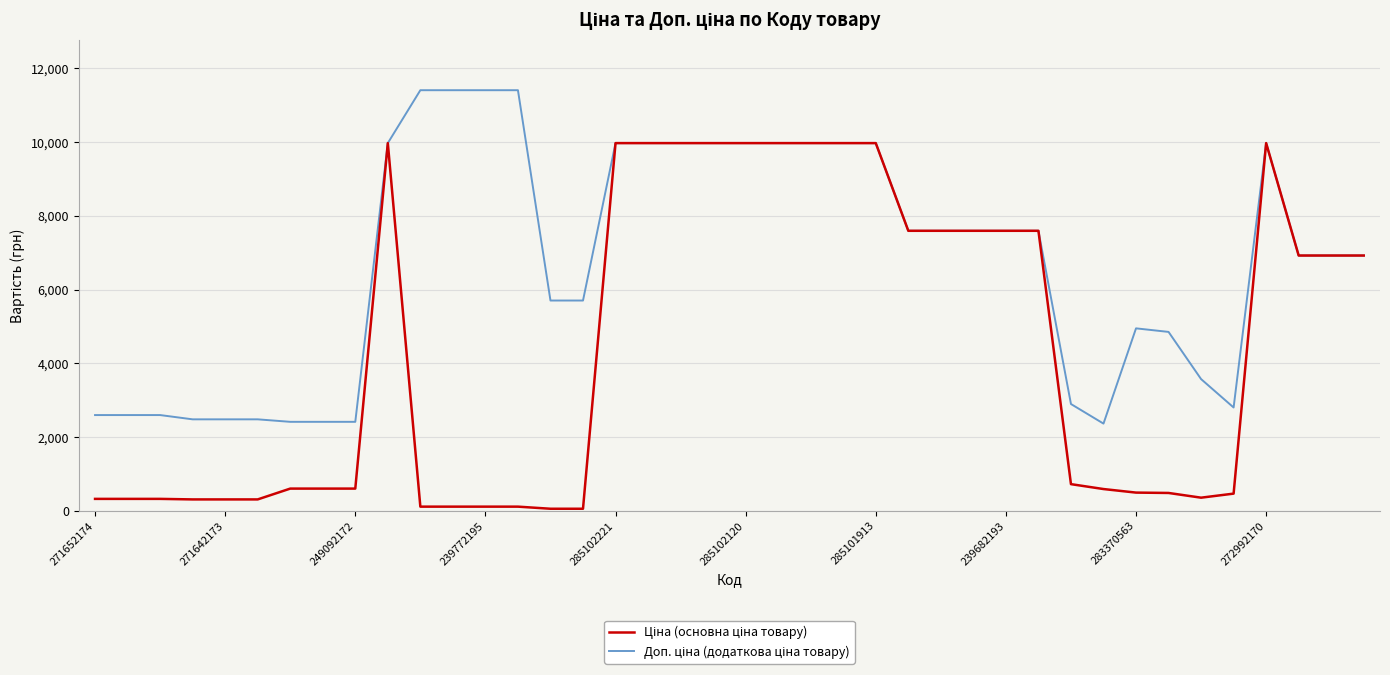

What is the maximum value shown in the chart?

11410.0